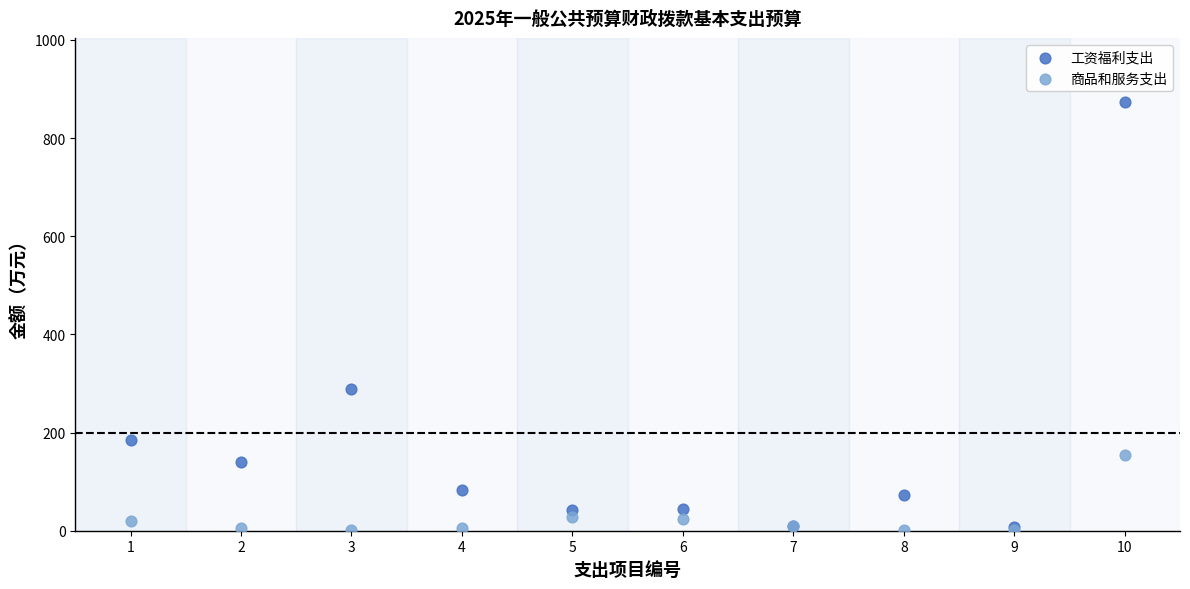

In the 工资福利支出 series, what Y value is closest to 440?

289.7